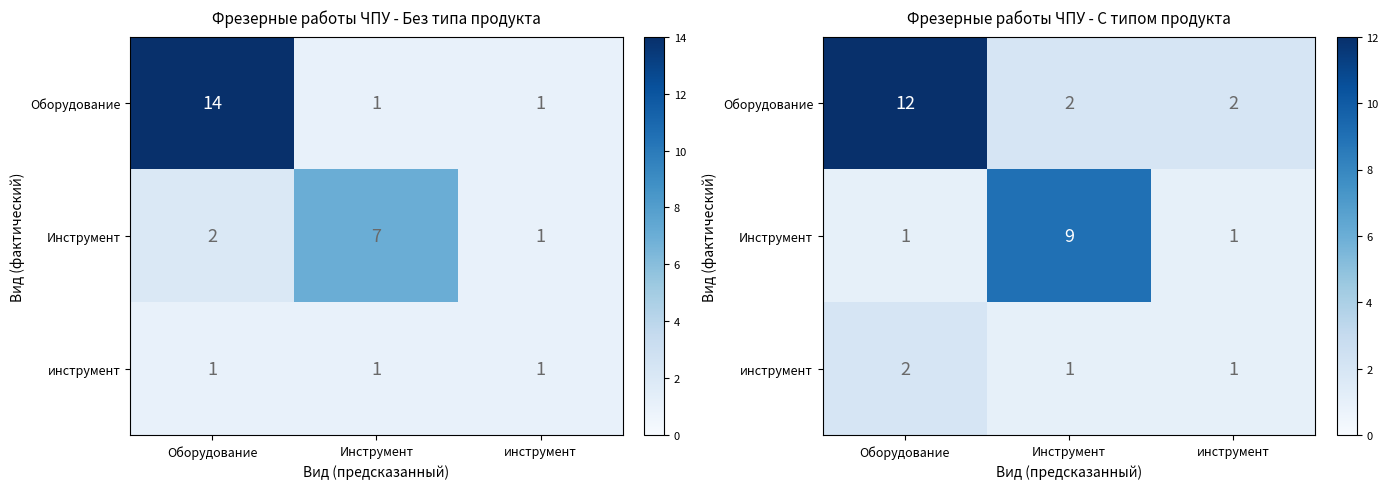

Which series has the largest total across all categories?

Оборудование